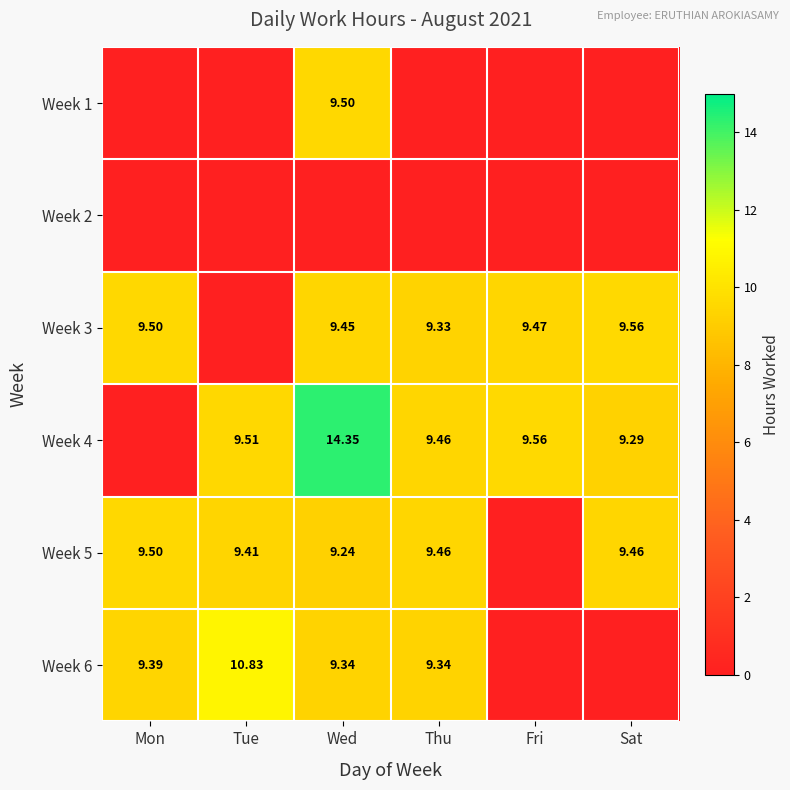

True or false: Week 3 has a value of 9.5 at Fri.

True